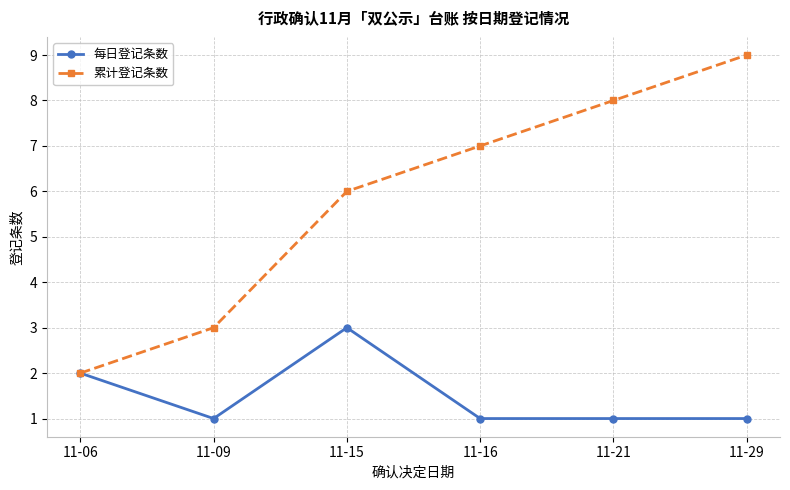

What is the approximate value of 每日登记条数 at 11-15?

3